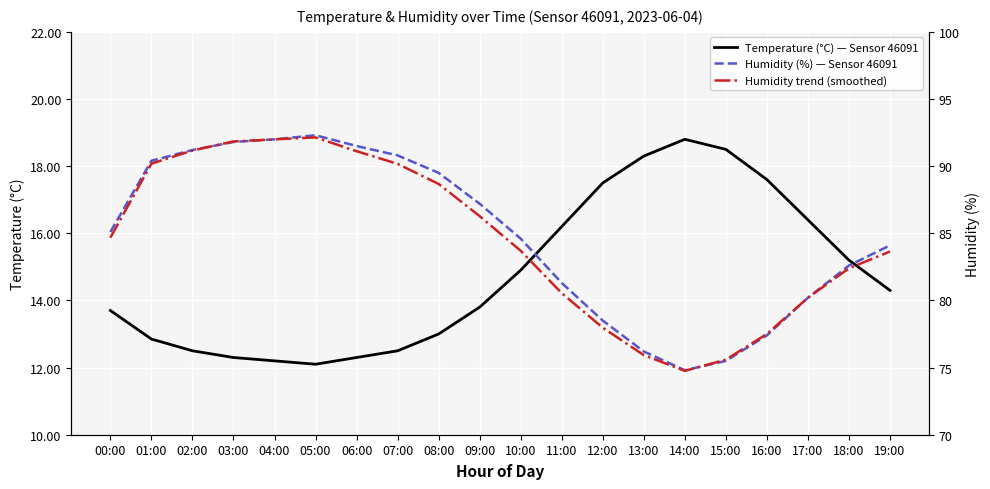

What is the sum of the Temperature (°C) — Sensor 46091 values at 16:00 and 17:00?

34.0